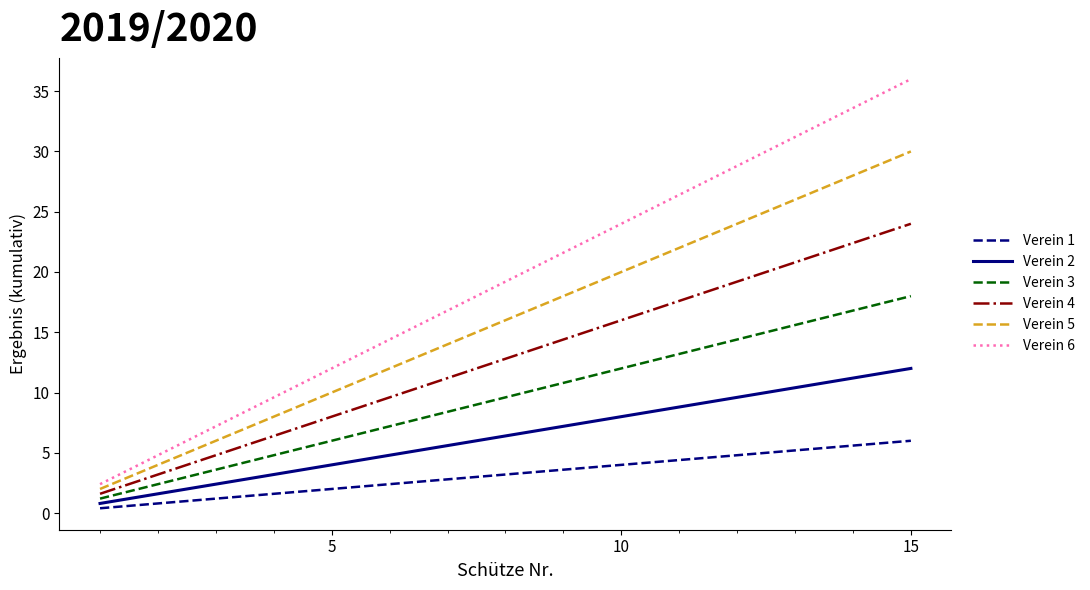

True or false: Verein 3 and Verein 1 intersect in this chart.

False